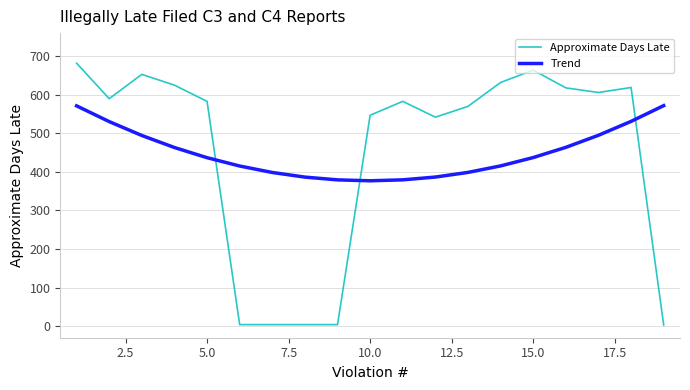

At how many categories does at least one series exceed 300?

19